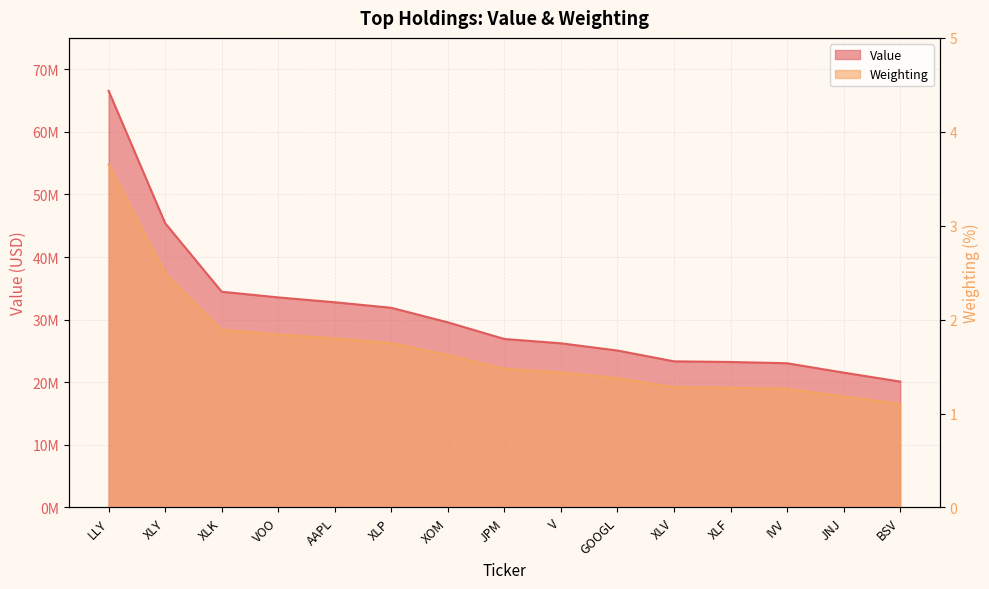

What is the label of the 9th point from the left?

V